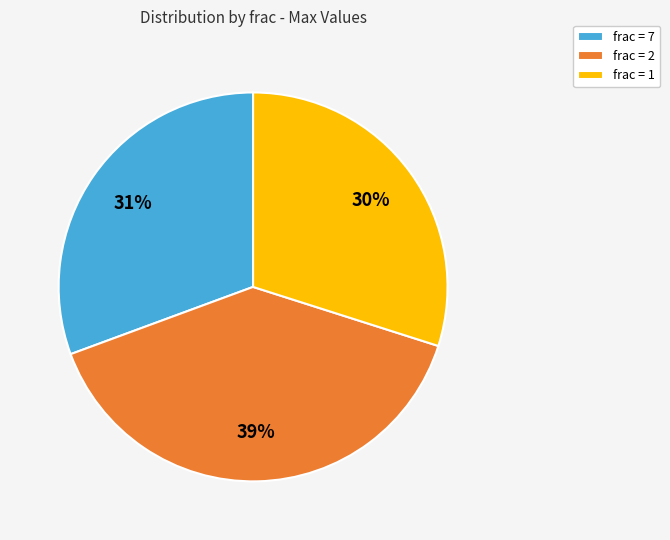

To the nearest percent, what is the average slice percentage?

33%